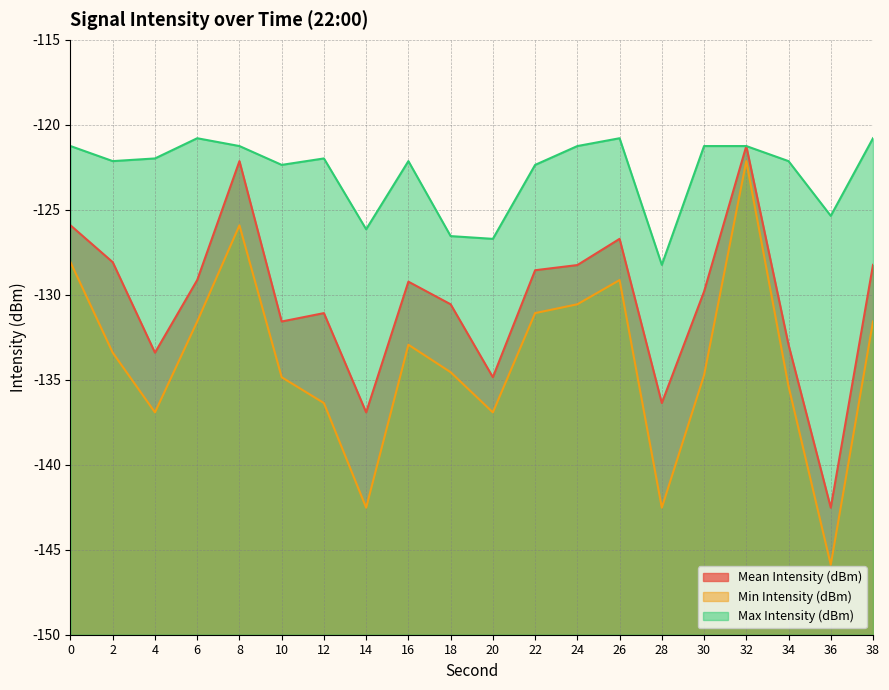

At 0, list the series in order from smallest to largest.

Min Intensity (dBm), Mean Intensity (dBm), Max Intensity (dBm)